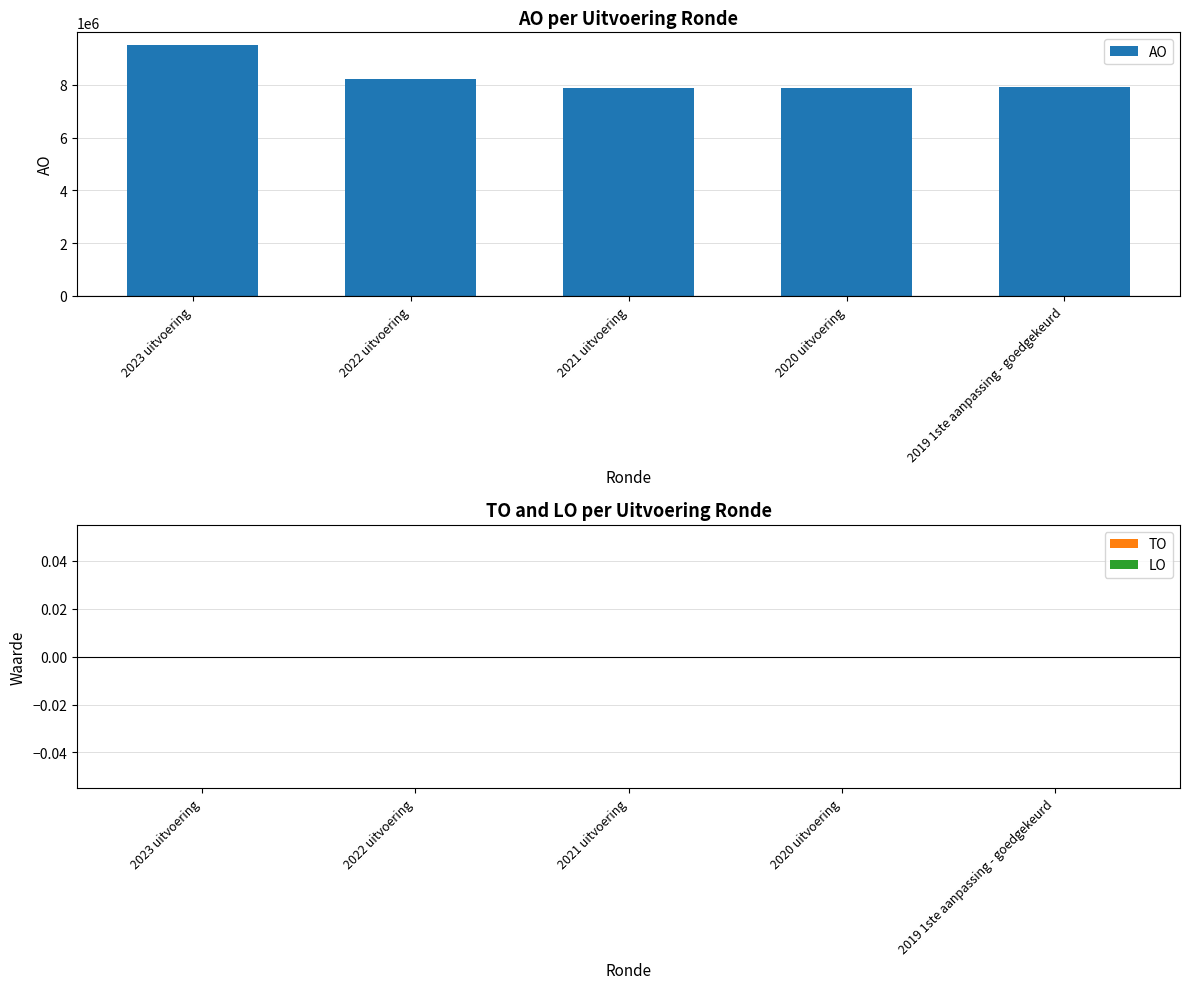

What is the label of the 3rd bar from the left?

2021 uitvoering